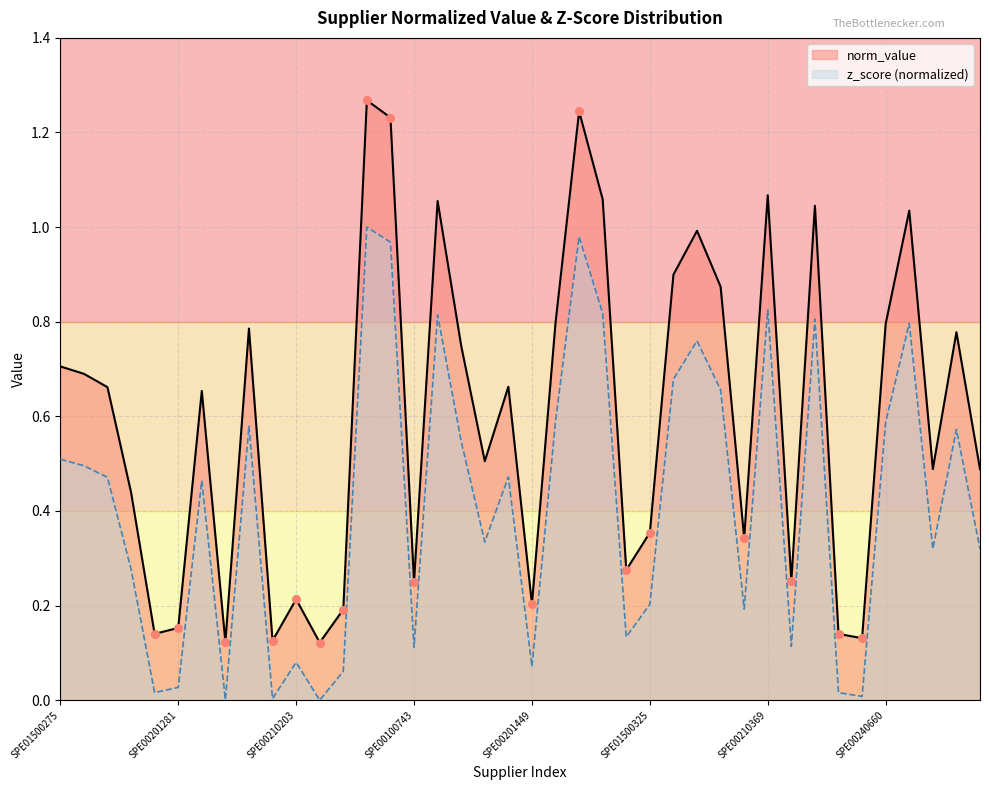

Is the value of norm_value at SPE00212097 greater than the value of z_score_norm at SPE00210567?

No